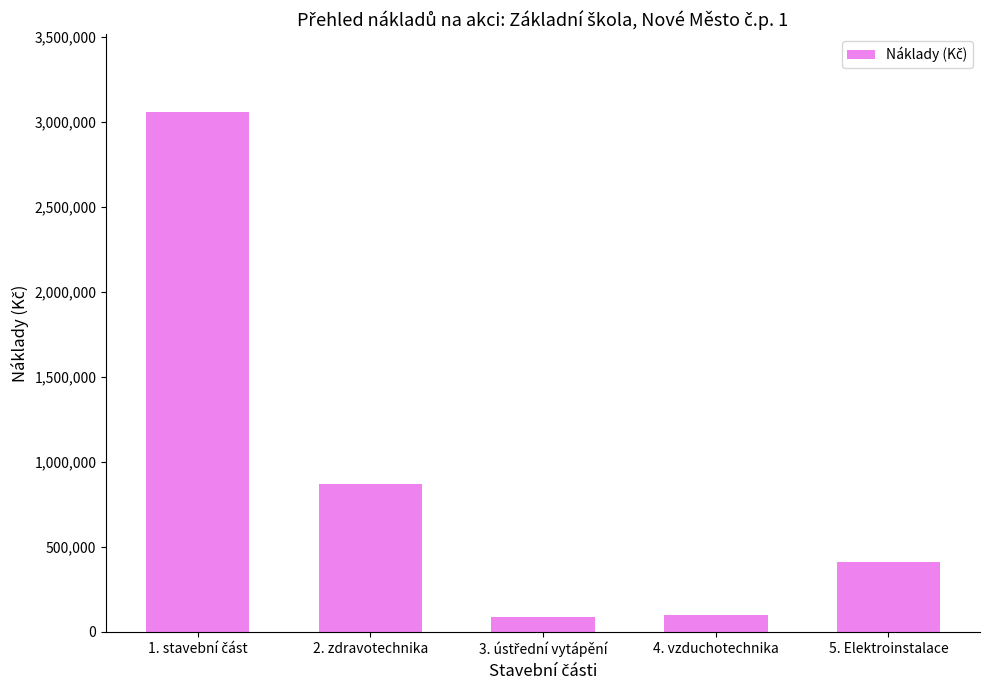

Read the value at 5. Elektroinstalace.

413914.0